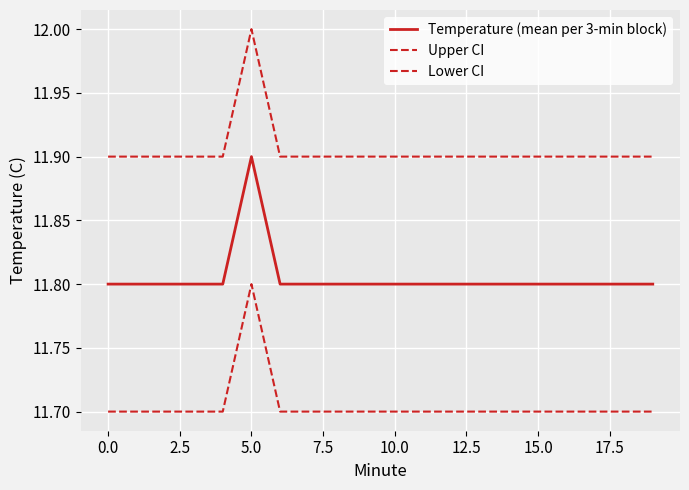

Does the chart display data point markers on the line(s)?

No